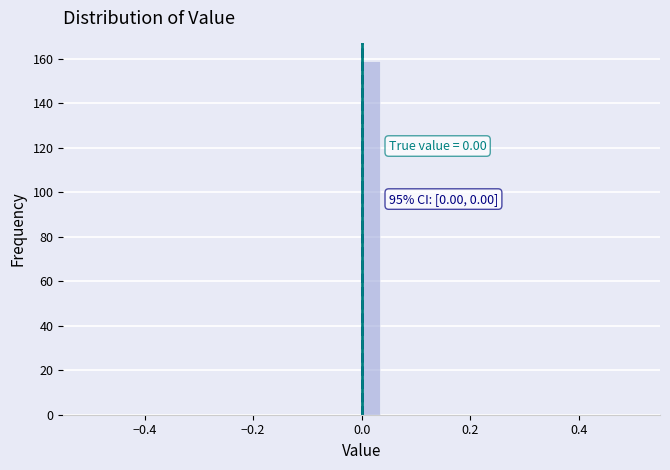

Around what value on the x-axis is the tallest bar? Give the approximate position of its centre, as read against the axis.

0.02